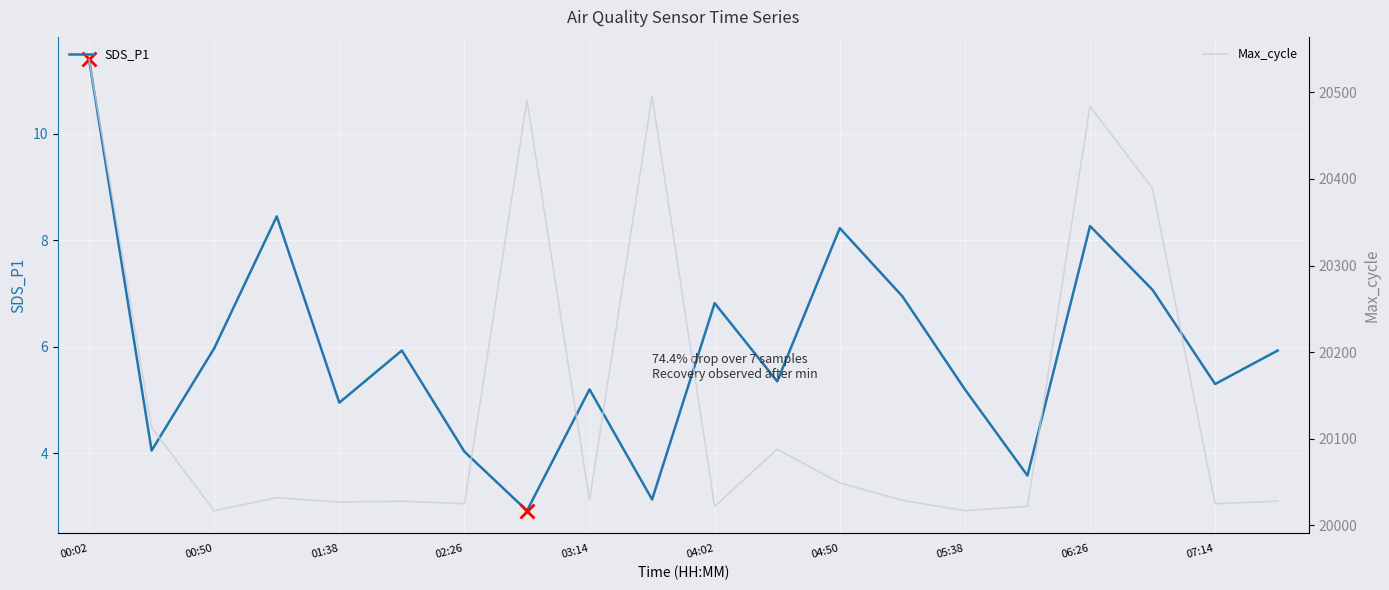

Which category has the highest value in the SDS_P1 series?

00:02